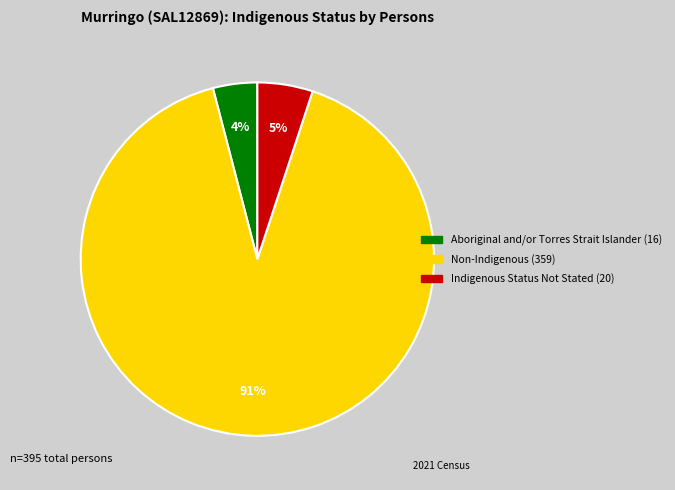

Count the number of slices in the pie.

3